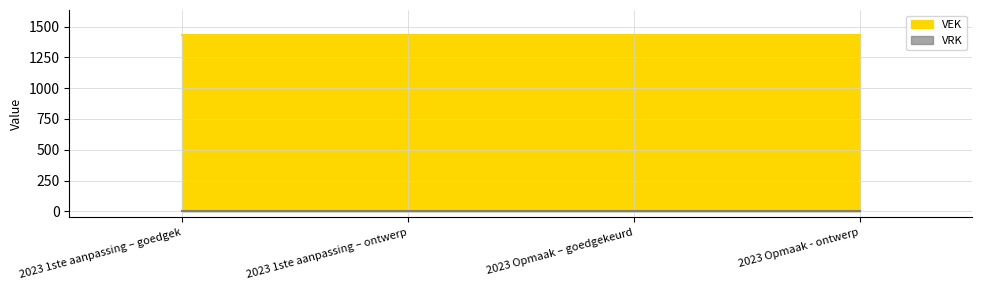

Read the VEK value at 2023 Opmaak – goedgekeurd.

1434